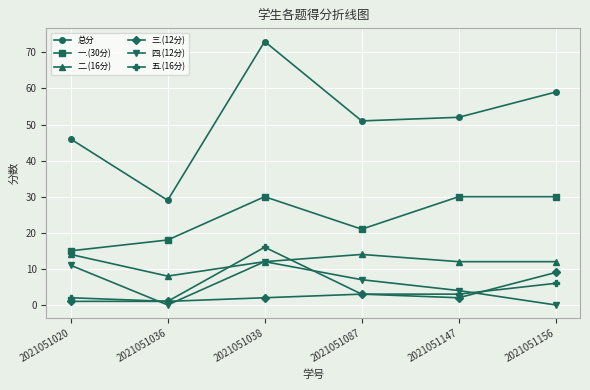

Rank the series at 2021051147 from highest to lowest value.

总分, 一.(30分), 二.(16分), 四.(12分), 五.(16分), 三.(12分)